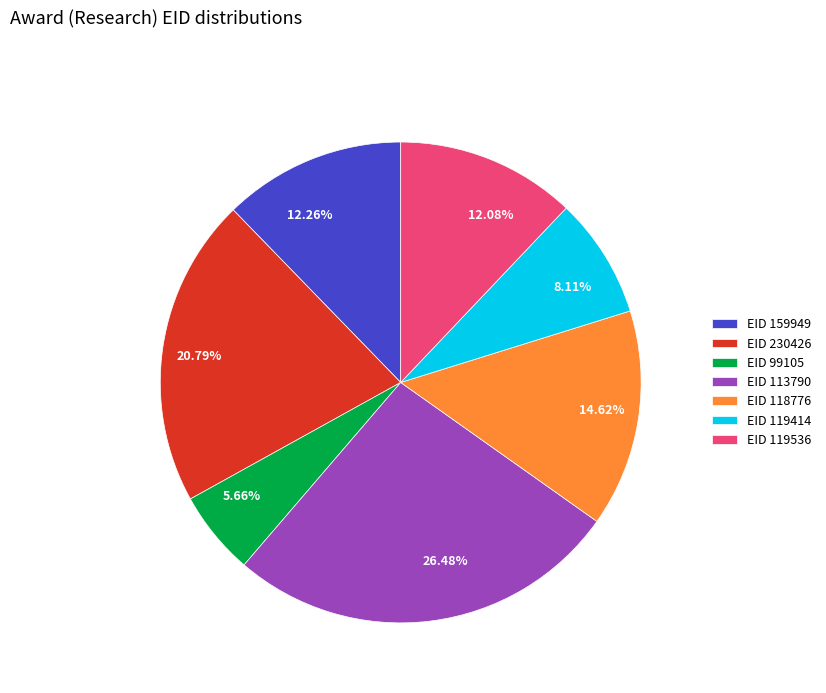

To the nearest percent, what is the difference between the largest and smallest slice percentages?

21%